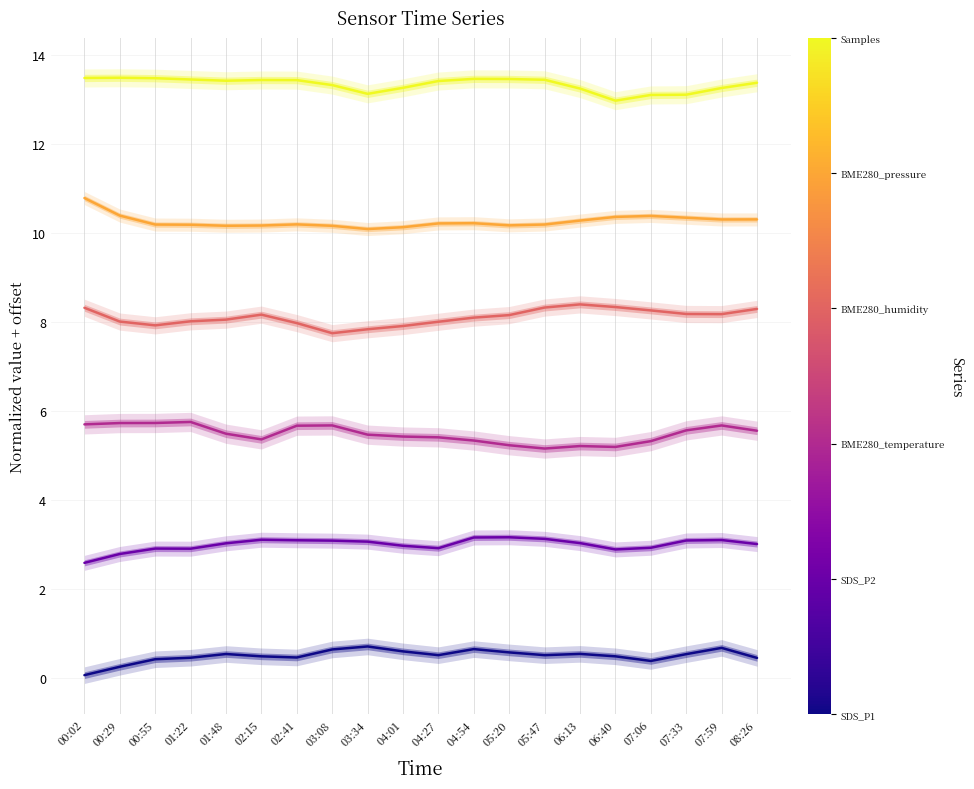

Which series has the largest total across all categories?

Samples